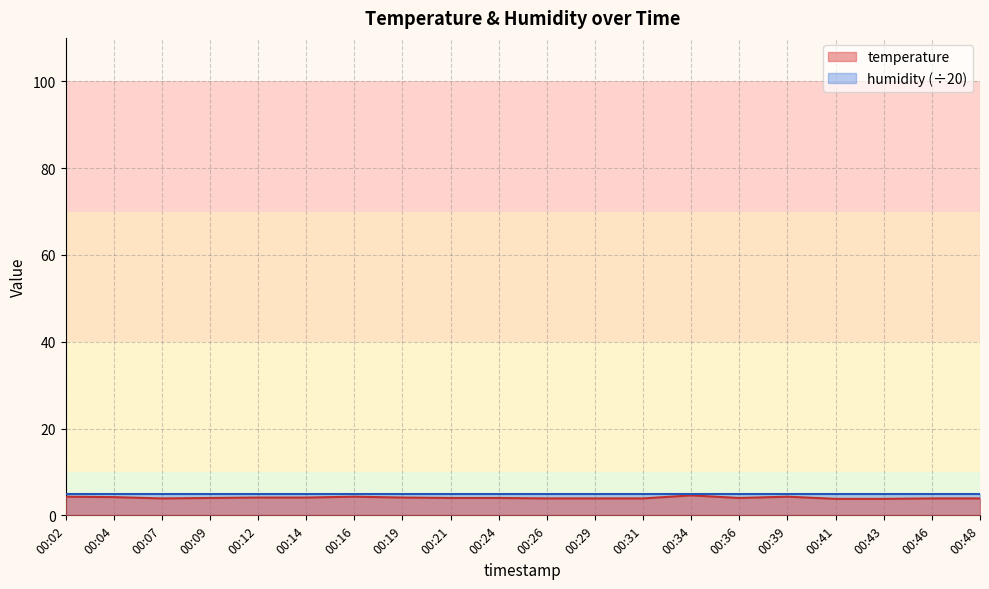

Is it true that the value at 00:48 is 6.7?

False